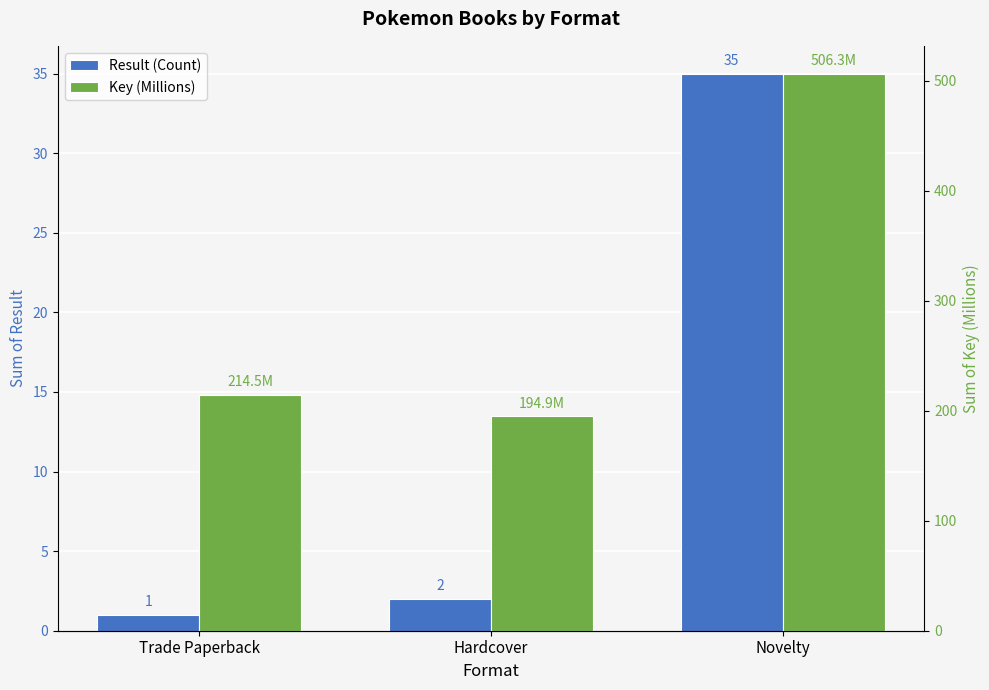

At Novelty, list the series in order from largest to smallest.

Key (Millions), Result (Count)